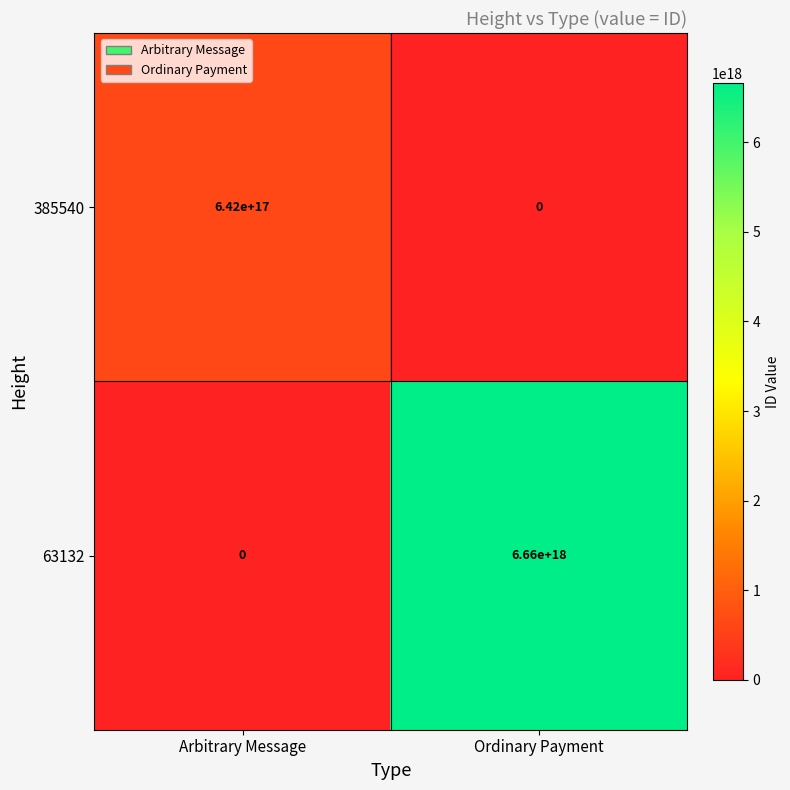

Rank the series by their average value, from lowest to highest.

385540, 63132